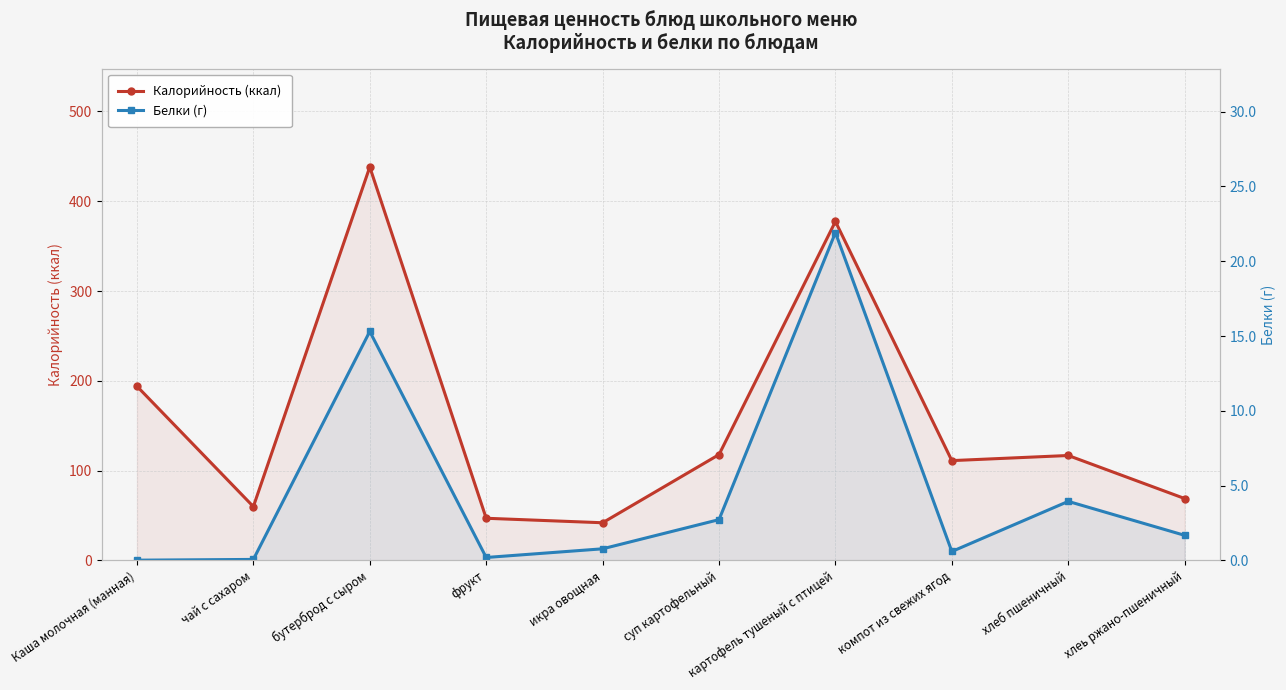

Rank the series at бутерброд с сыром from highest to lowest value.

Калорийность (ккал), Белки (г)